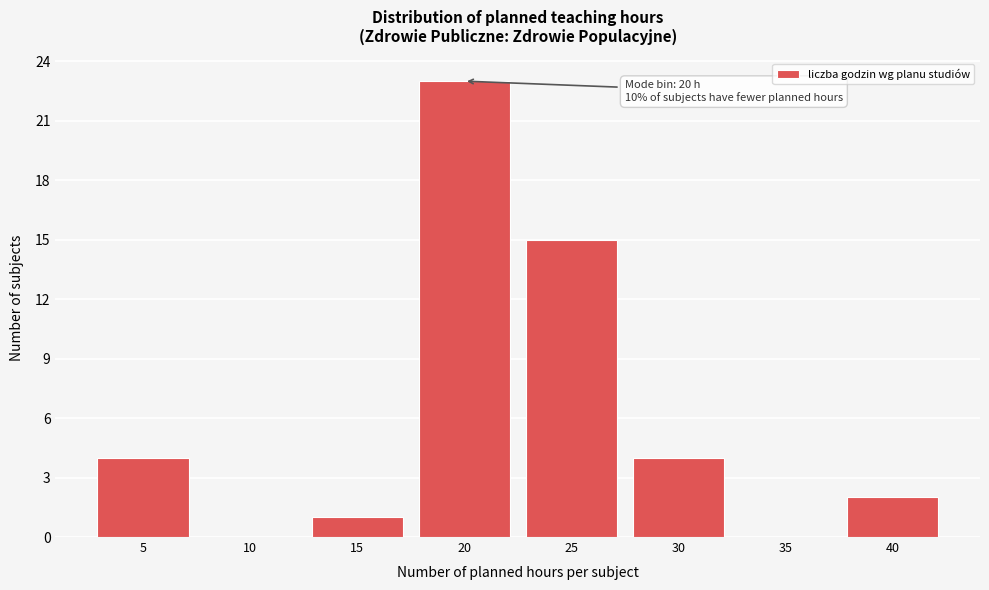

Reading left to right, extract all data points from this chart.

5=4	10=0	15=1	20=23	25=15	30=4	35=0	40=2